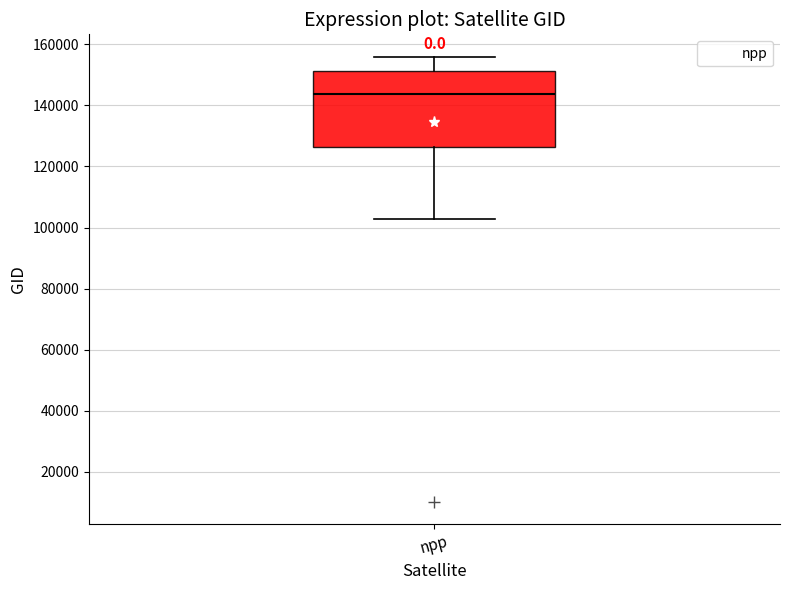

Transcribe this box plot: give where the median line is, the range the box spans, and where the two whiskers end, as read against the y-axis. The values are not printed on the chart, so give them approximately, as read against the axis.

median 144000, box 126000 to 152000, whiskers 102000 to 156000